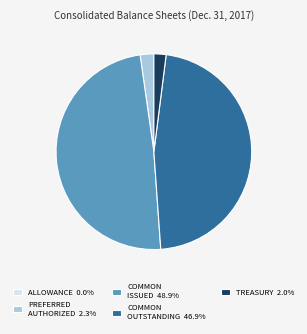

Combined, do PREFERRED AUTHORIZED 2.3% and TREASURY 2.0% account for over 50%?

No